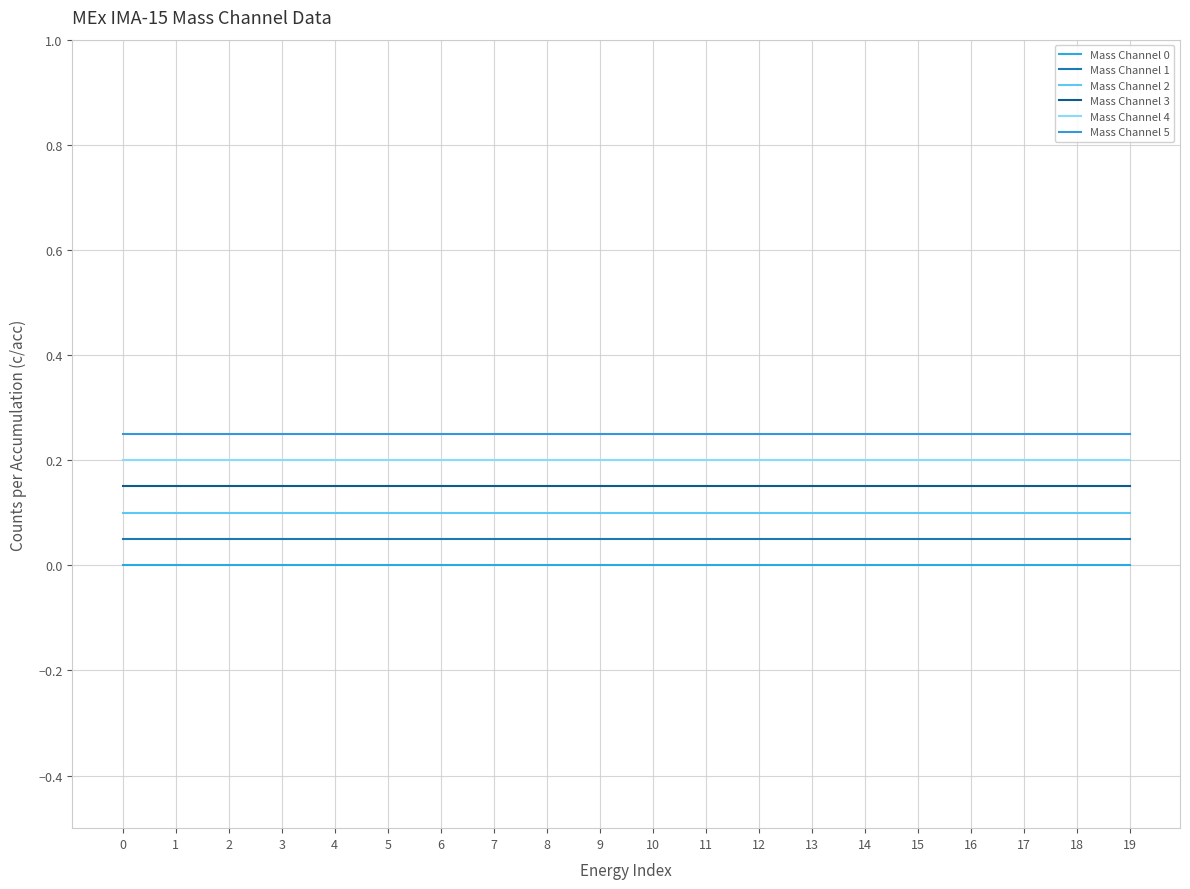

The value of Mass Channel 5 at 2 is 0.2. True or false?

True